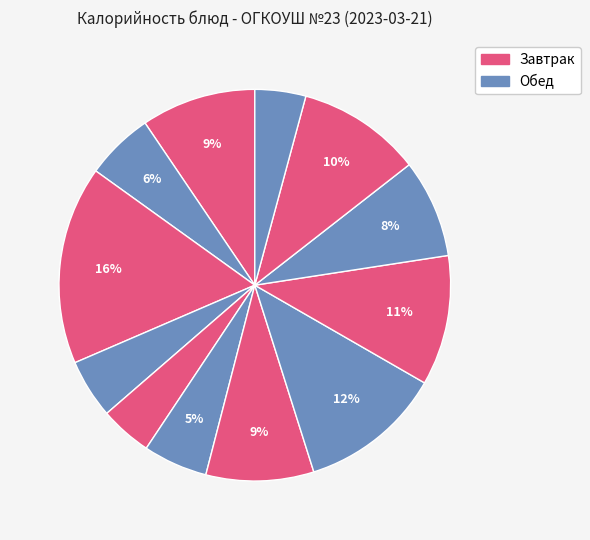

How many slices are in this pie chart?

12